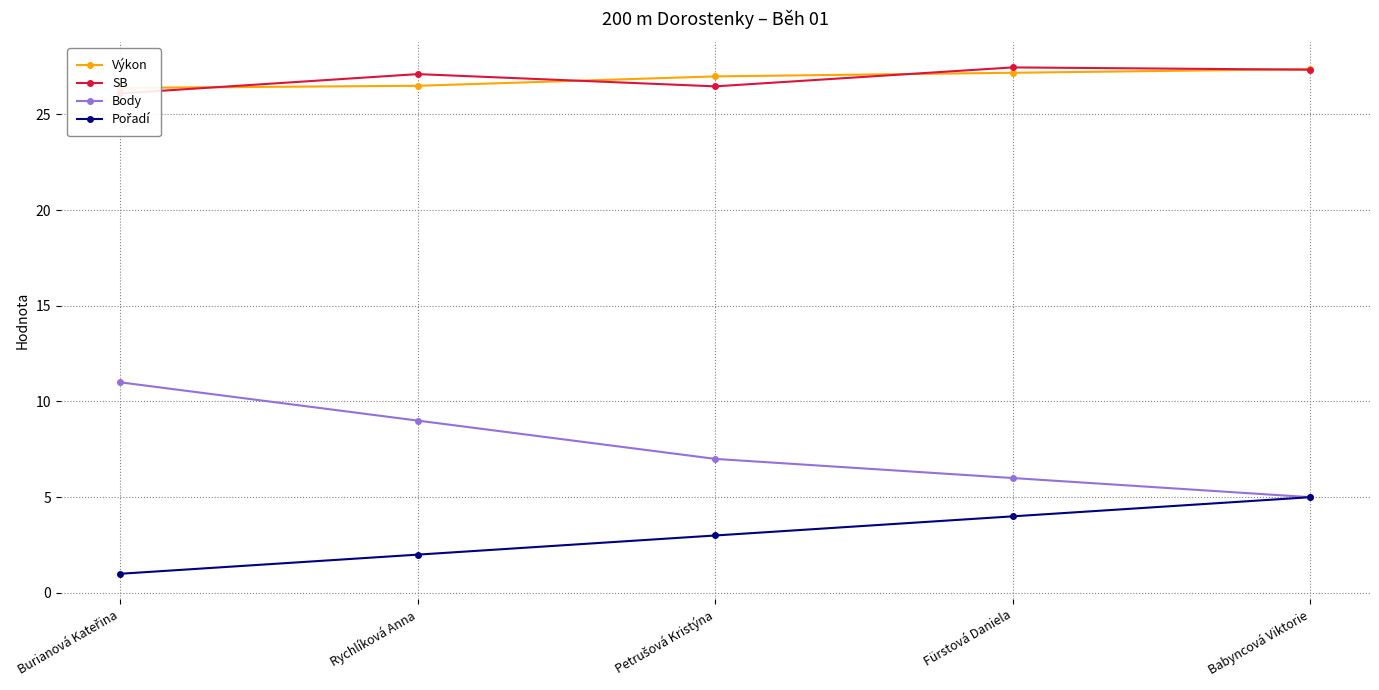

At which label does Body first exceed 7?

Burianová Kateřina